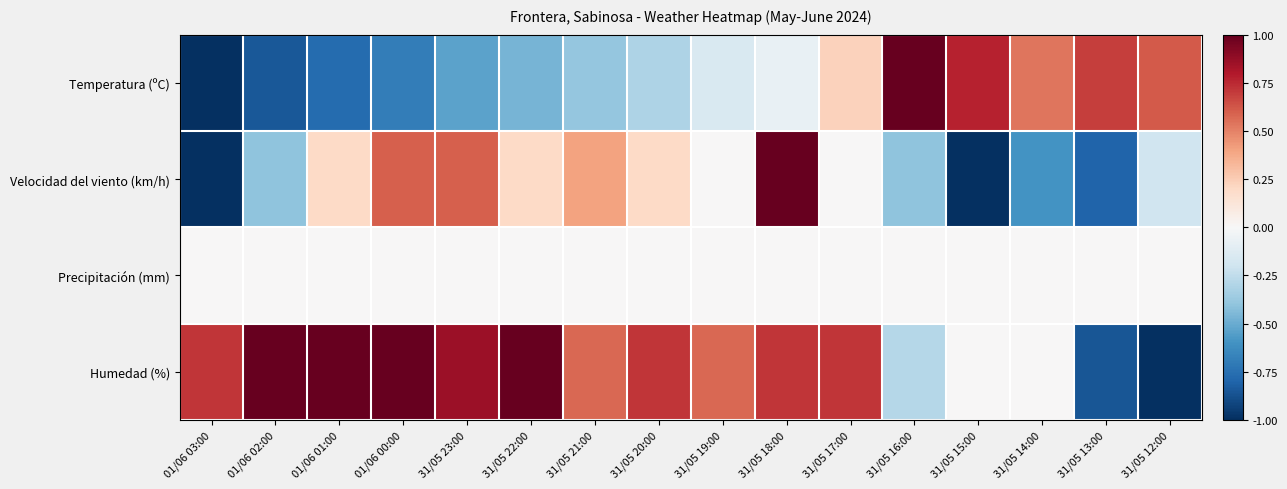

Reading left to right, what are all the values shown in this chart?

Temperatura (ºC): 01/06 03:00=-1.0	01/06 02:00=-0.8	01/06 01:00=-0.8	01/06 00:00=-0.7	31/05 23:00=-0.5	31/05 22:00=-0.5	31/05 21:00=-0.4	31/05 20:00=-0.3	31/05 19:00=-0.2	31/05 18:00=-0.1	31/05 17:00=0.2	31/05 16:00=1.0	31/05 15:00=0.8	31/05 14:00=0.5	31/05 13:00=0.7	31/05 12:00=0.6
Velocidad del viento (km/h): 01/06 03:00=-1.0	01/06 02:00=-0.4	01/06 01:00=0.2	01/06 00:00=0.6	31/05 23:00=0.6	31/05 22:00=0.2	31/05 21:00=0.4	31/05 20:00=0.2	31/05 19:00=0.0	31/05 18:00=1.0	31/05 17:00=0.0	31/05 16:00=-0.4	31/05 15:00=-1.0	31/05 14:00=-0.6	31/05 13:00=-0.8	31/05 12:00=-0.2
Precipitación (mm): 01/06 03:00=0.0	01/06 02:00=0.0	01/06 01:00=0.0	01/06 00:00=0.0	31/05 23:00=0.0	31/05 22:00=0.0	31/05 21:00=0.0	31/05 20:00=0.0	31/05 19:00=0.0	31/05 18:00=0.0	31/05 17:00=0.0	31/05 16:00=0.0	31/05 15:00=0.0	31/05 14:00=0.0	31/05 13:00=0.0	31/05 12:00=0.0
Humedad (%): 01/06 03:00=0.7	01/06 02:00=1.0	01/06 01:00=1.0	01/06 00:00=1.0	31/05 23:00=0.9	31/05 22:00=1.0	31/05 21:00=0.6	31/05 20:00=0.7	31/05 19:00=0.6	31/05 18:00=0.7	31/05 17:00=0.7	31/05 16:00=-0.3	31/05 15:00=0.0	31/05 14:00=0.0	31/05 13:00=-0.9	31/05 12:00=-1.0